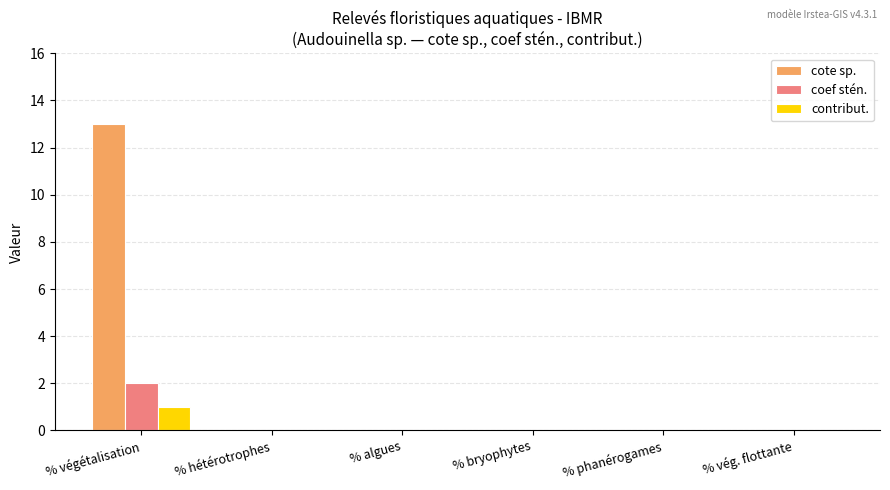

What is the total value across all series at % végétalisation?

16